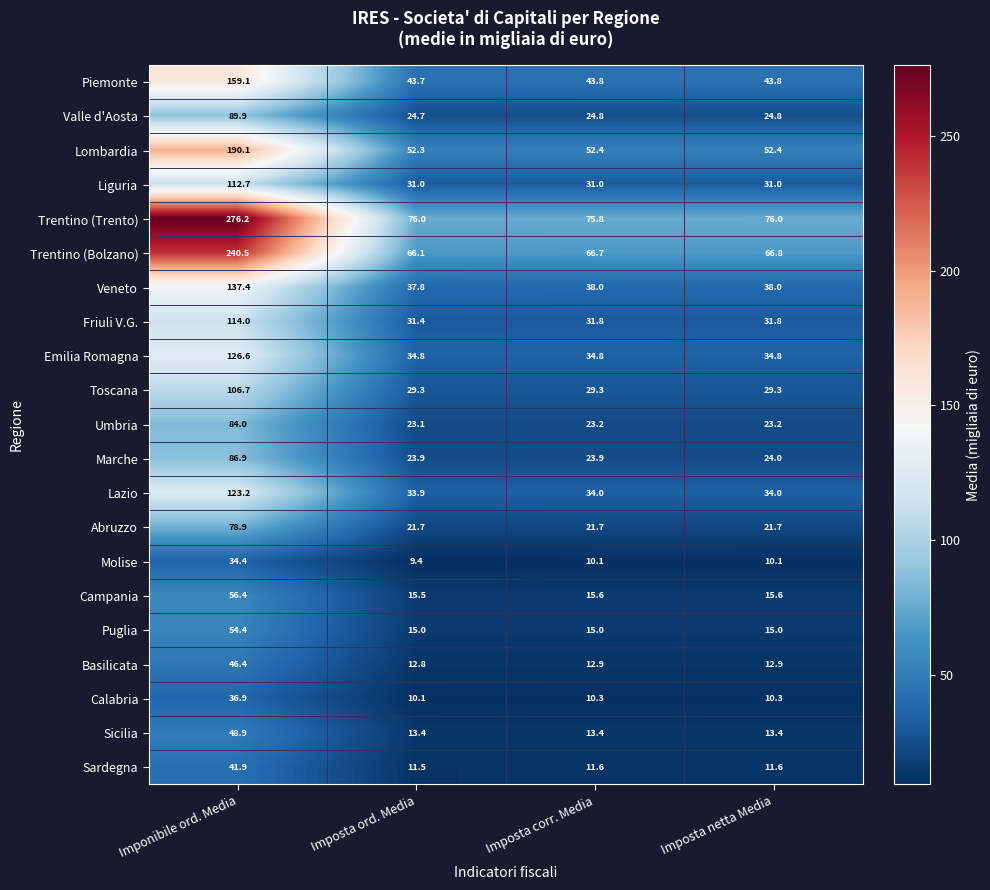

True or false: Trentino (Bolzano) has a value of 66.1 at Imposta ord. Media.

True